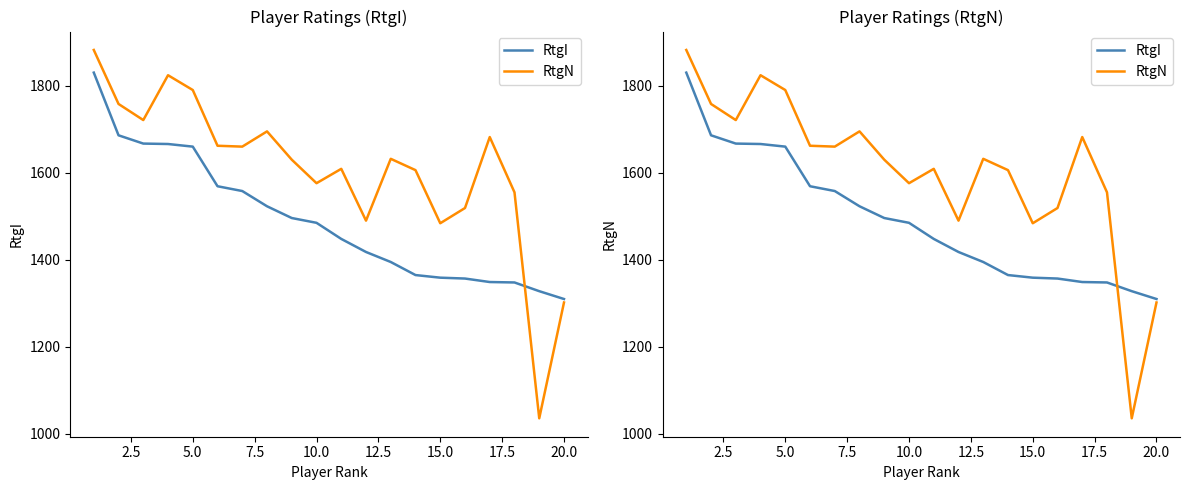

What is the lowest value of the RtgN series?

1036